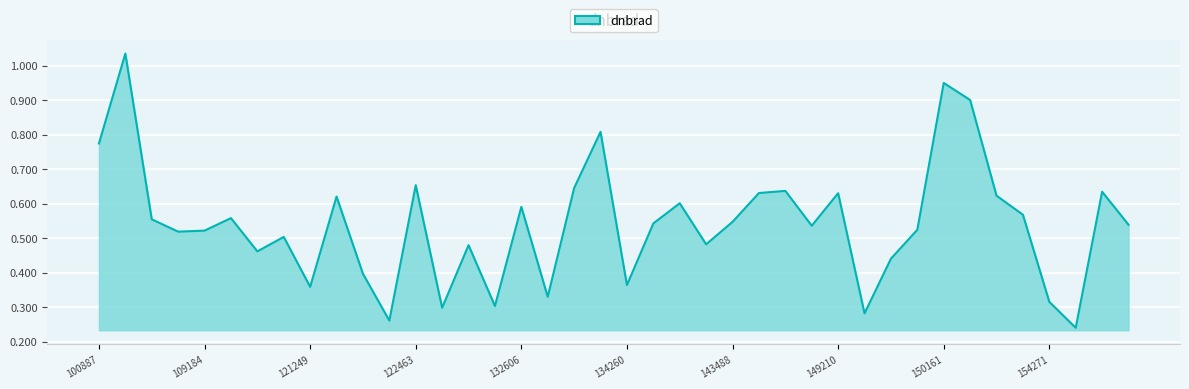

Does the chart have visible grid lines?

Yes